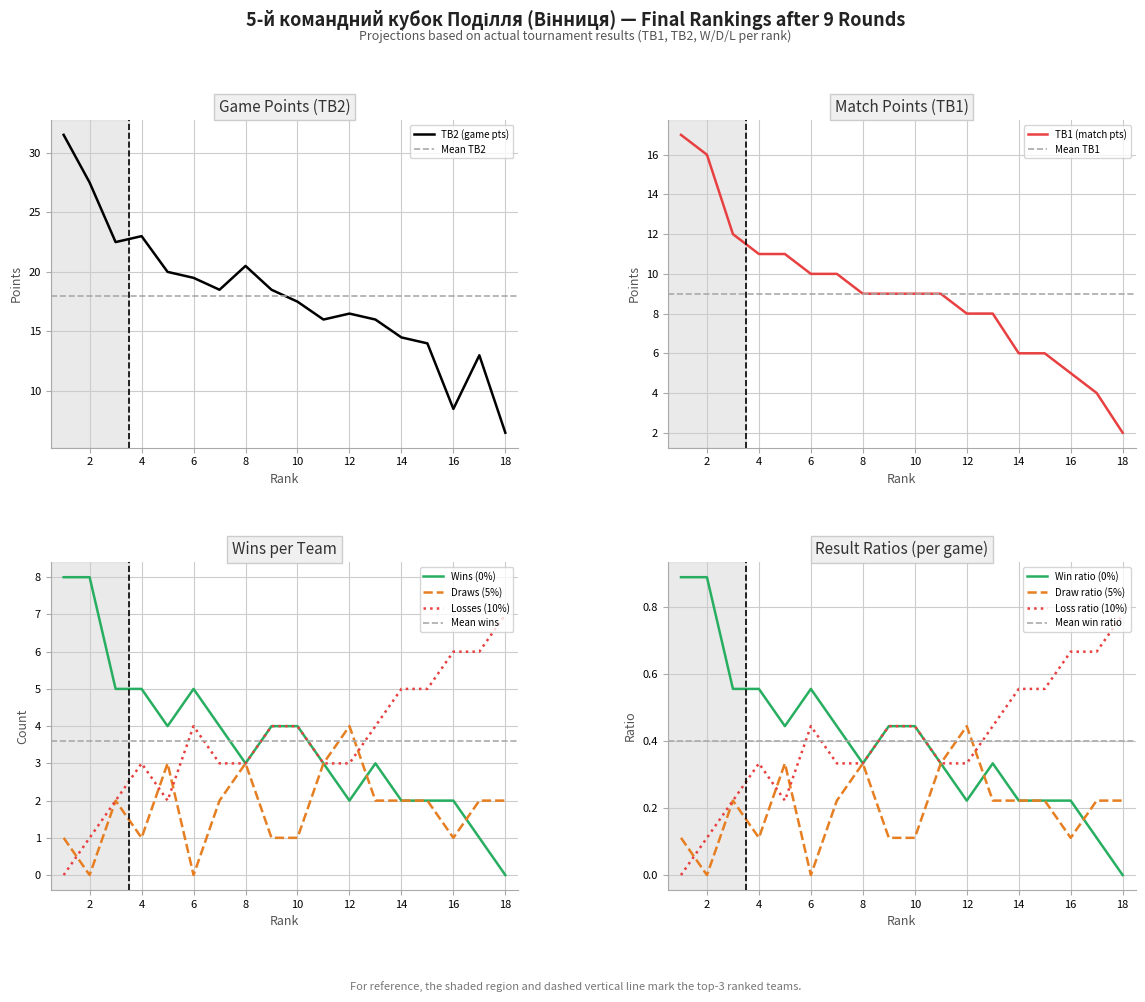

True or false: TB2 and wins intersect in this chart.

False